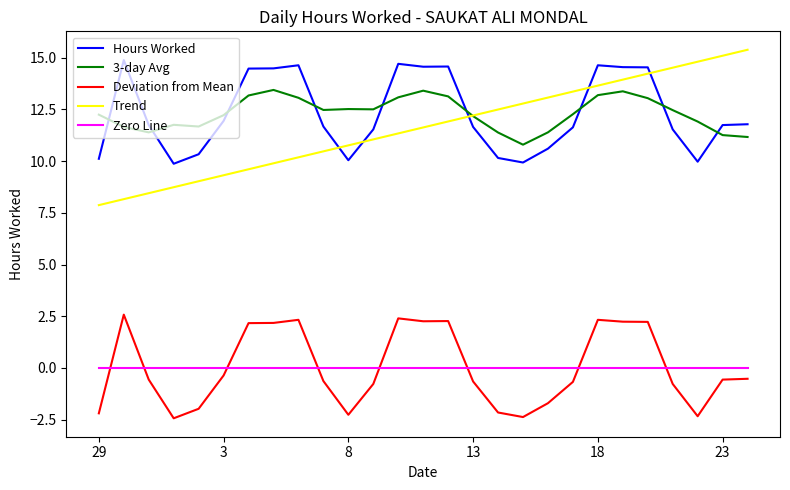

What is the lowest value of the Trend series?

7.9